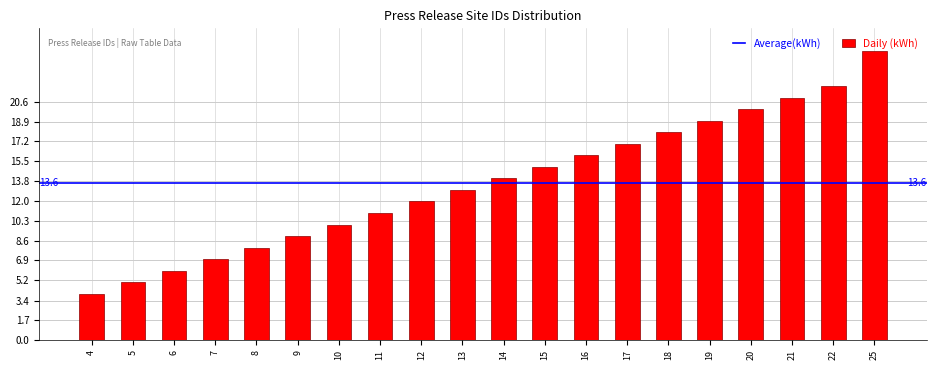

True or false: the data shows 7 at 5.

False